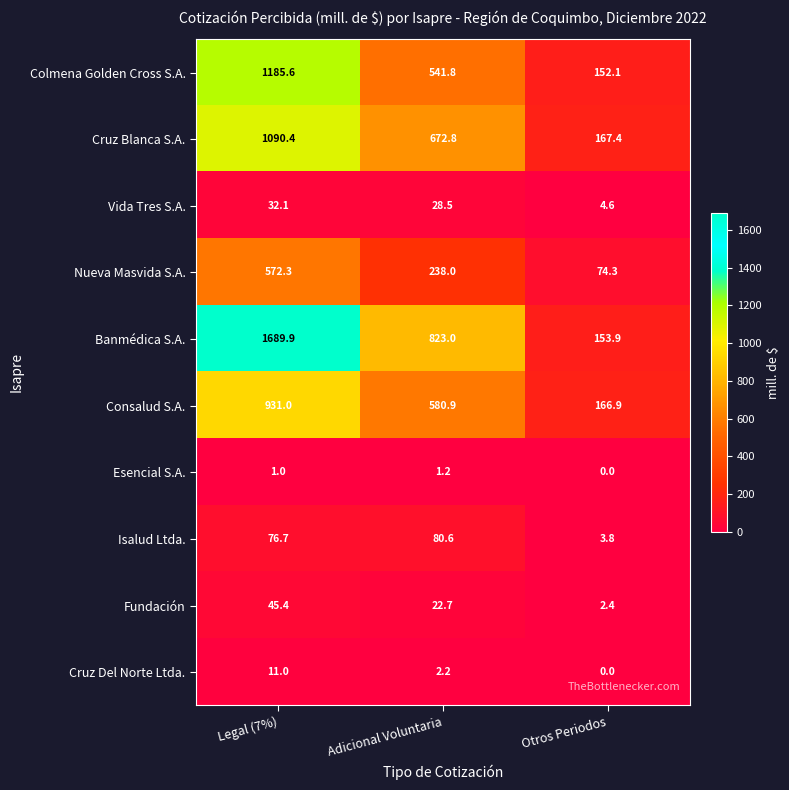

What is the average value of the Fundación series?

23.5